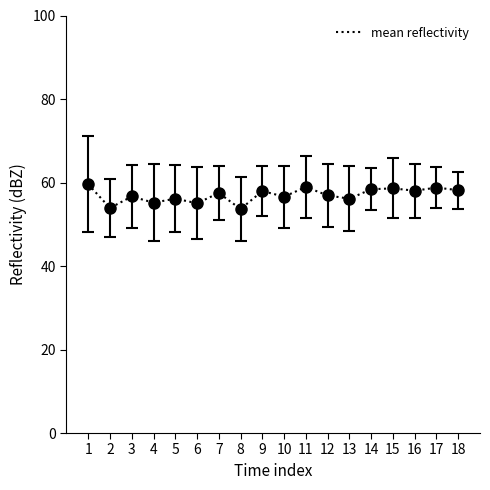

What is the maximum value shown in the chart?

59.6